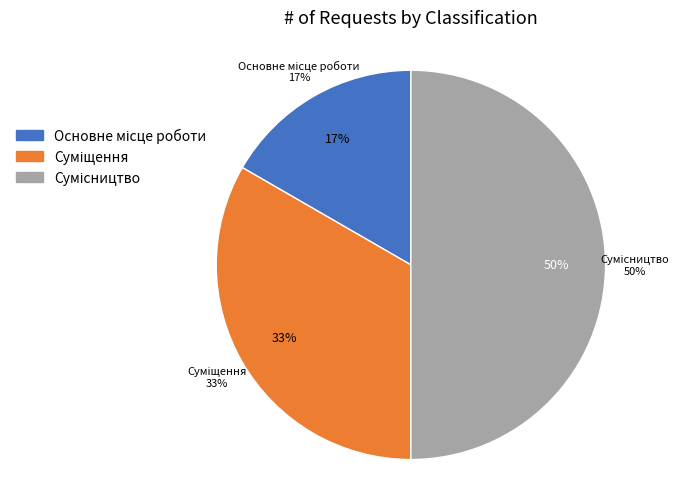

Is it true that Суміщення is 33% of the pie?

True